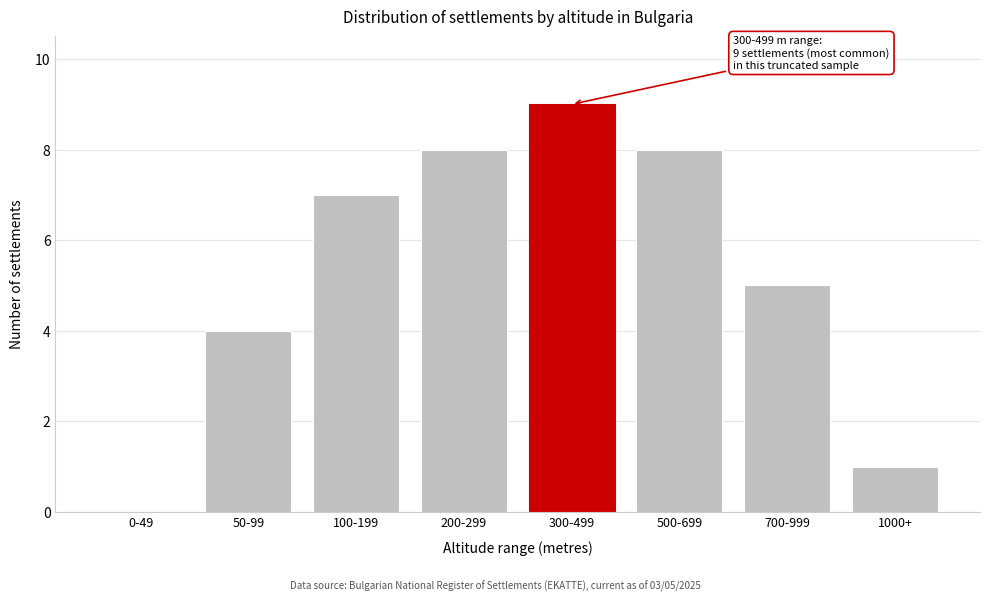

Reading left to right, transcribe all the data shown in this chart.

0-49=0	50-99=4	100-199=7	200-299=8	300-499=9	500-699=8	700-999=5	1000+=1